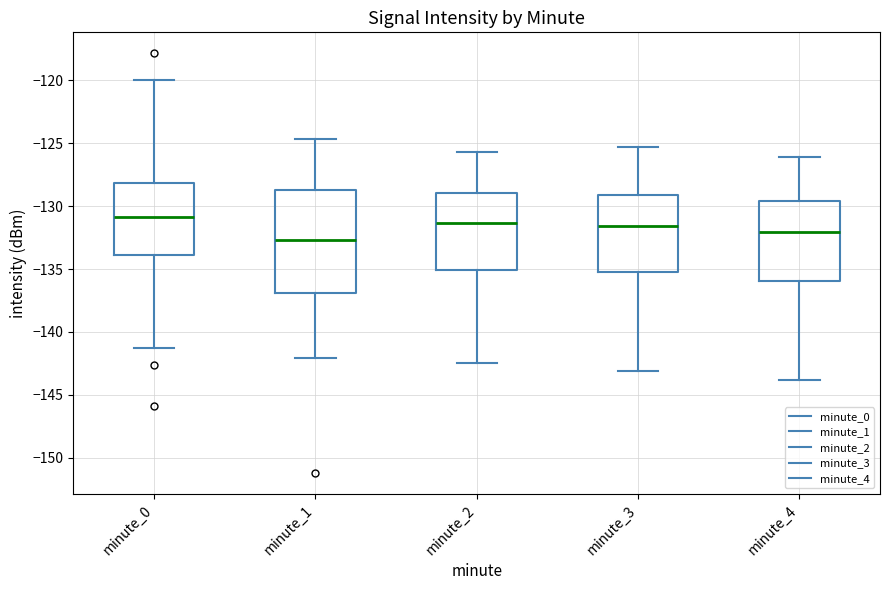

Where is the upper edge of the box for minute_4 on the y-axis? The values are not printed on the chart, so give them approximately, as read against the axis.

-129.5